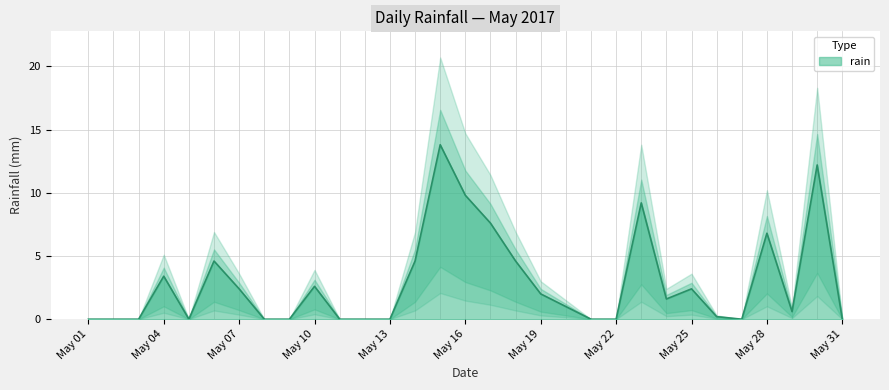

The rain series shows 1.0 at May 19. True or false?

False